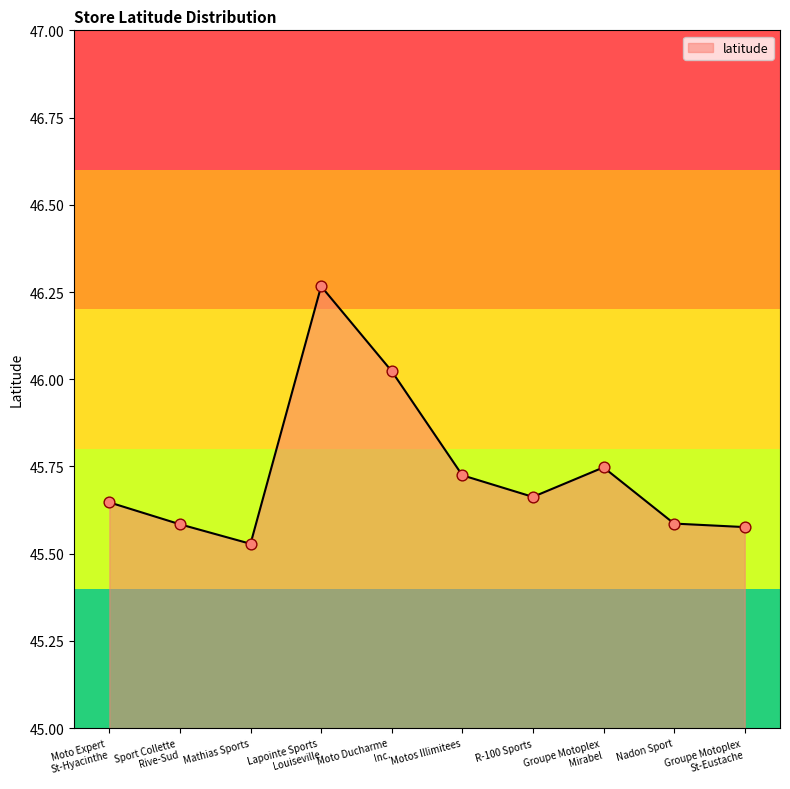

Between Groupe Motoplex
Mirabel and R-100 Sports, which is larger?

Groupe Motoplex
Mirabel